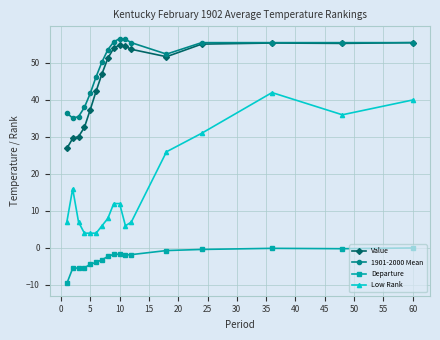

Does the chart display data point markers on the line(s)?

Yes